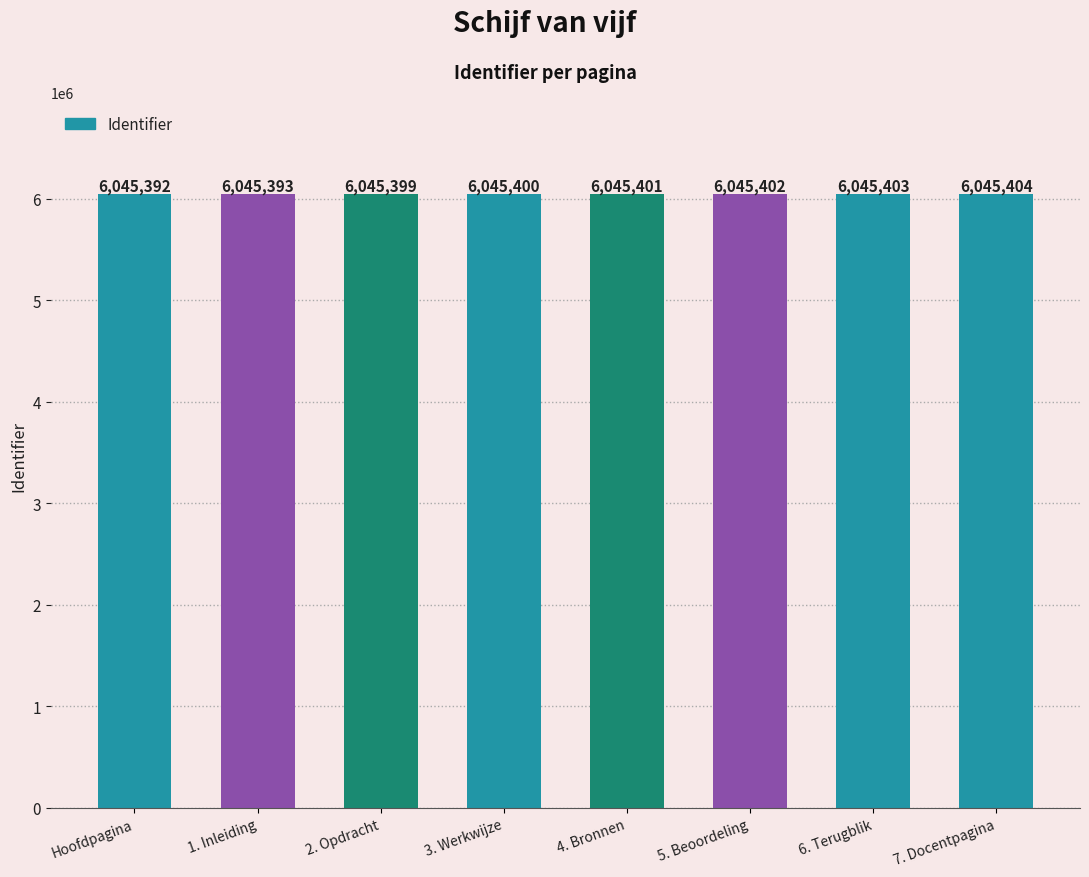

Is it true that the value at 7. Docentpagina is 2301825?

False